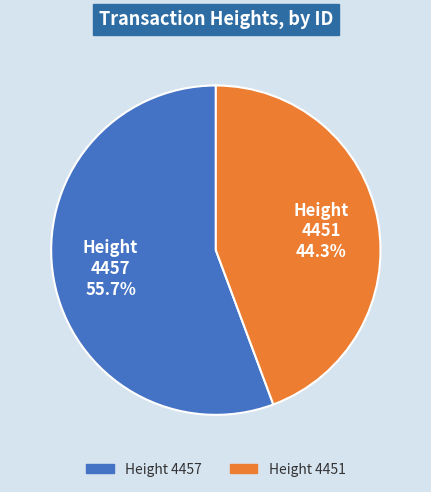

Rank the categories by value from lowest to highest.

Height 4451, Height 4457